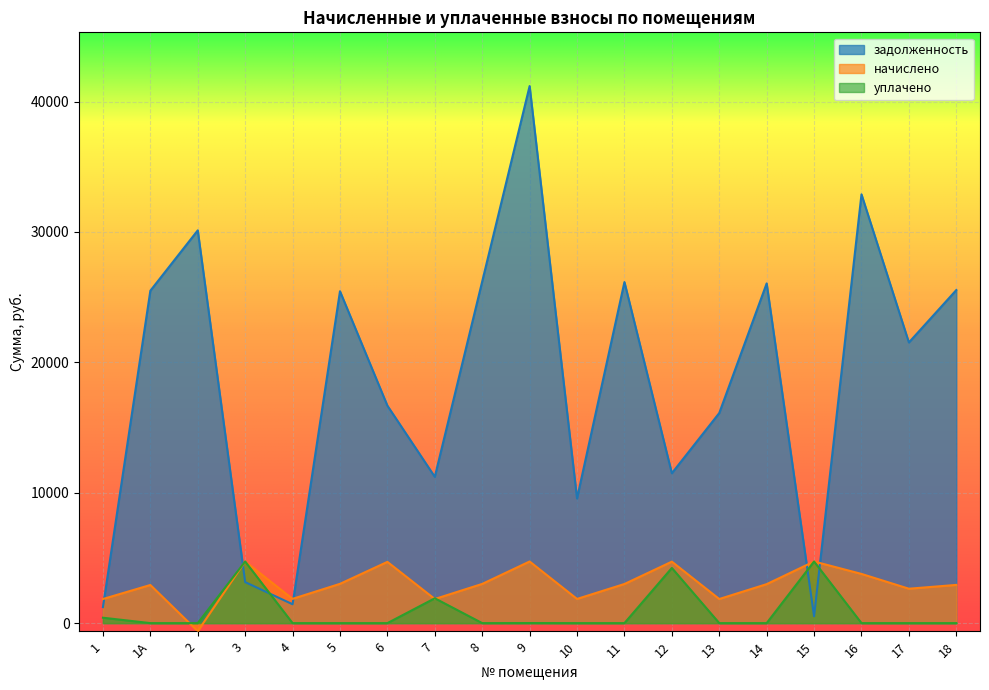

True or false: уплачено has a value of 1921.2 at 16.

False